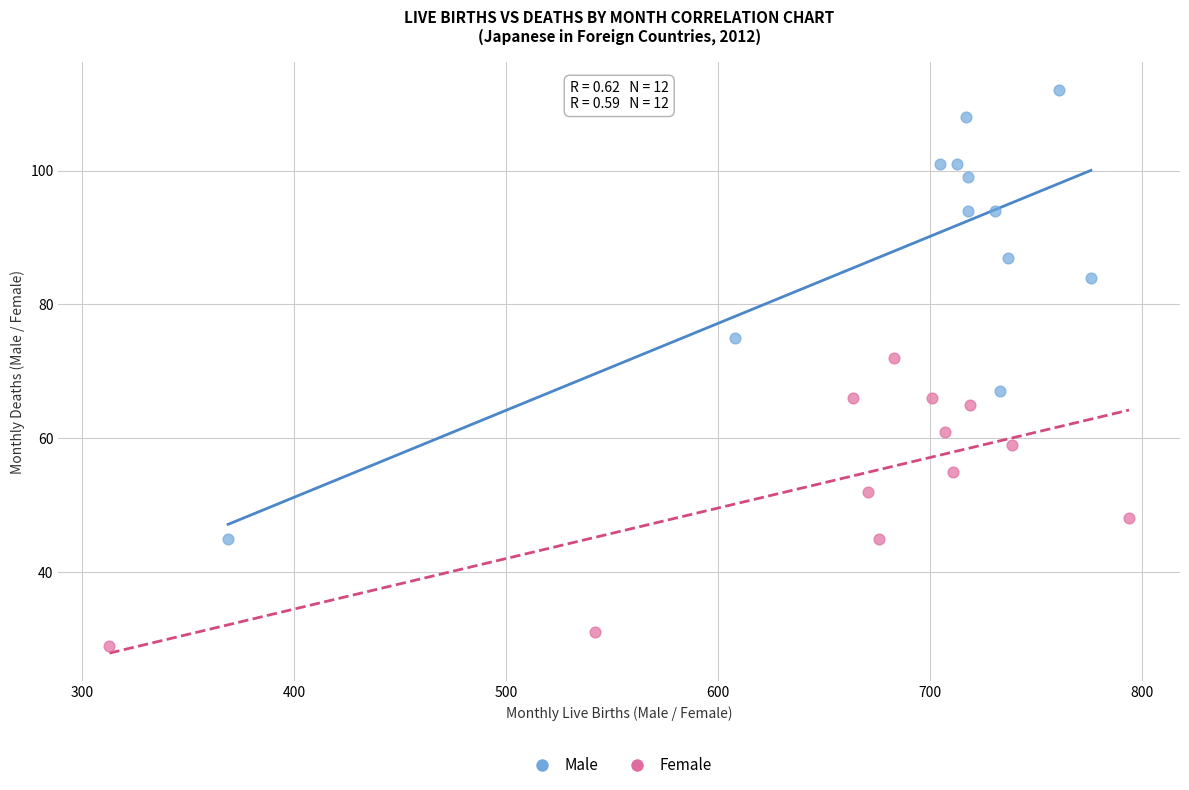

Which series contains the highest Y value?

Male